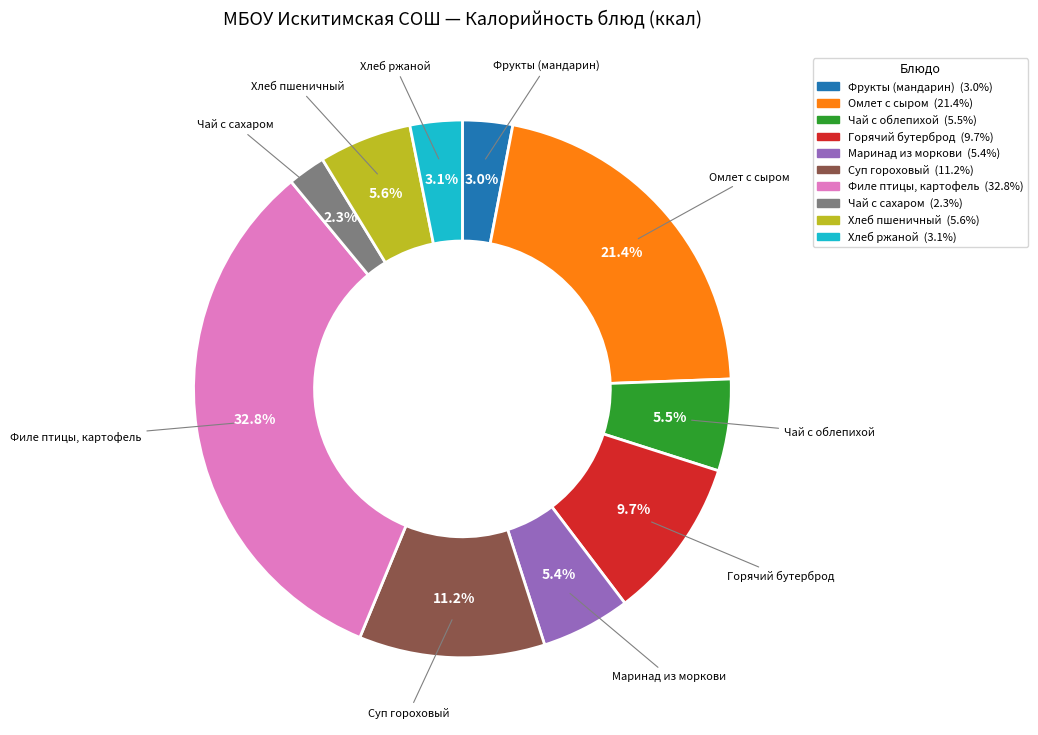

What is the smallest slice in the pie chart?

Чай с сахаром